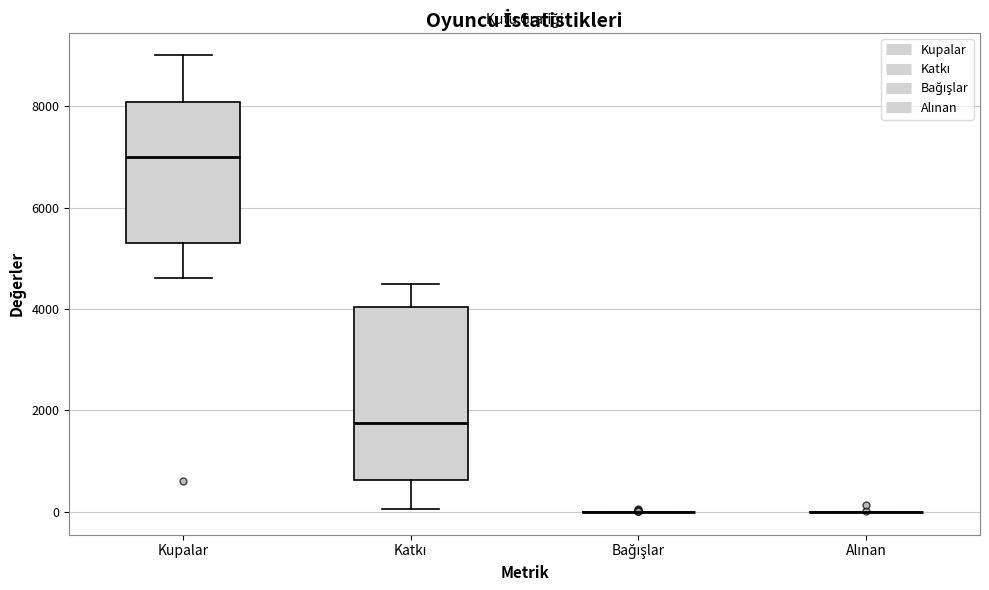

Reading left to right, read every box against the y-axis: the position of its median line, the range the box covers, and the ends of its whiskers. The values are not printed on the chart, so give them approximately, as read against the axis.

Kupalar: median 7000, box 5400 to 8000, whiskers 4600 to 9000
Katkı: median 1800, box 600 to 4000, whiskers 0 to 4600
Bağışlar: box collapsed to a line at 0, whiskers 0 to 0
Alınan: box collapsed to a line at 0, whiskers 0 to 0